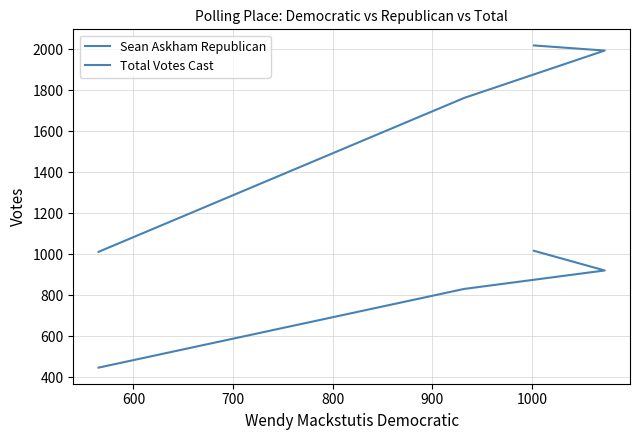

At how many categories does at least one series exceed 488?

4